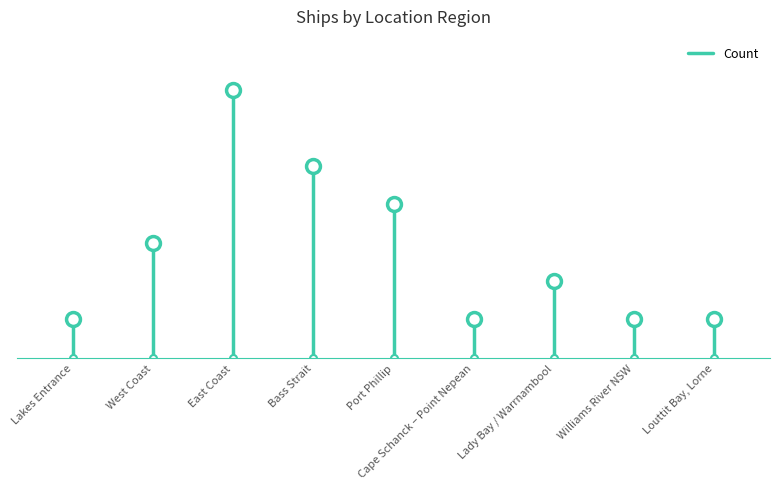

How many lines are shown in the chart?

1